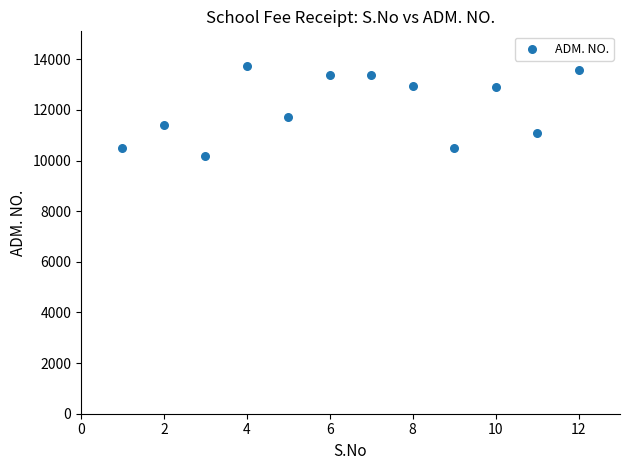

What Y value in the scatter plot is closest to 11963?

11699